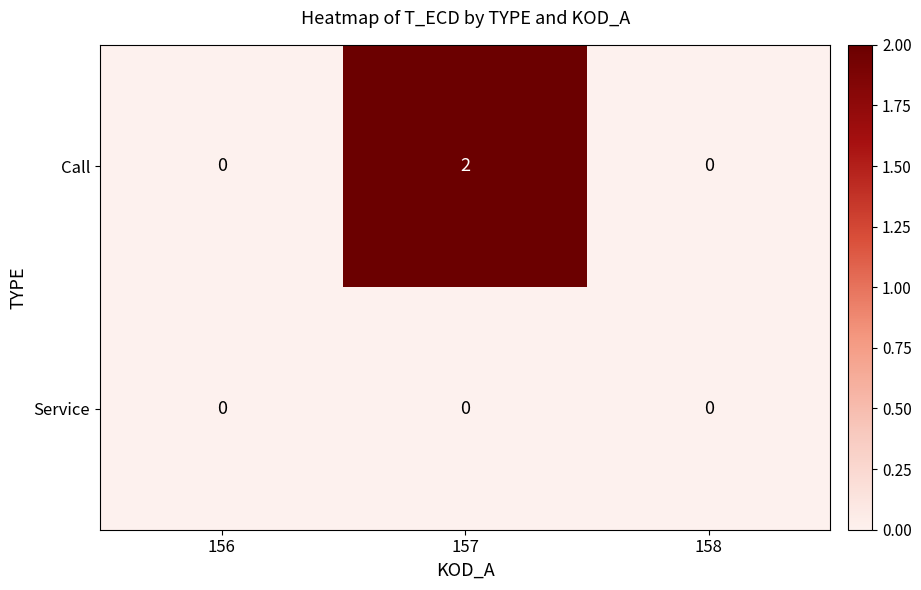

At which category is the sum across all series the highest?

157